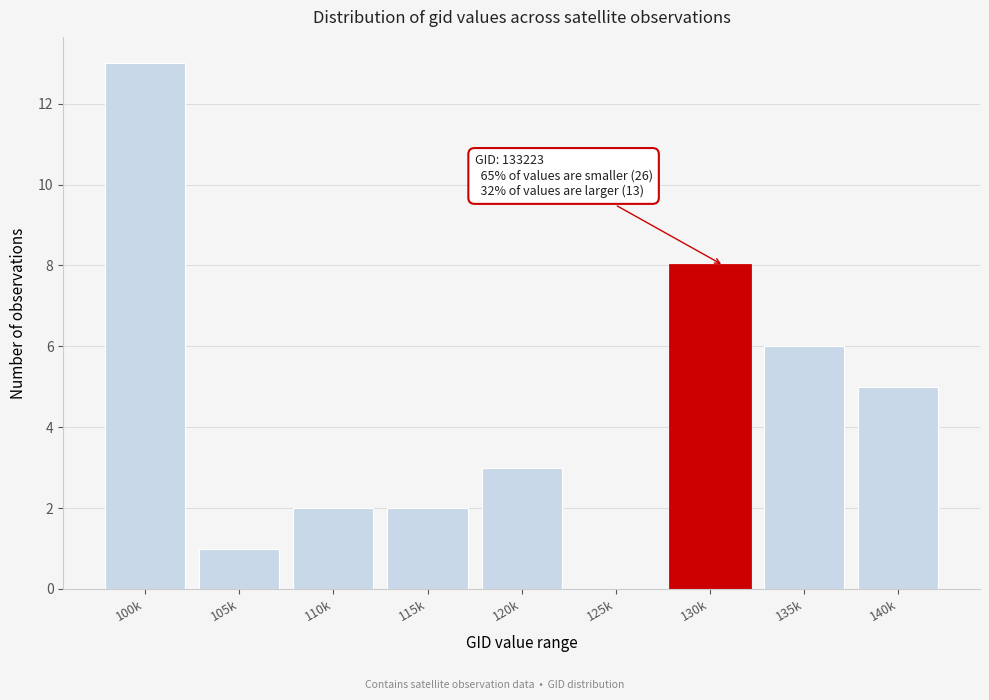

Reading left to right, transcribe all the data shown in this chart.

100k=13	105k=1	110k=2	115k=2	120k=3	125k=0	130k=8	135k=6	140k=5